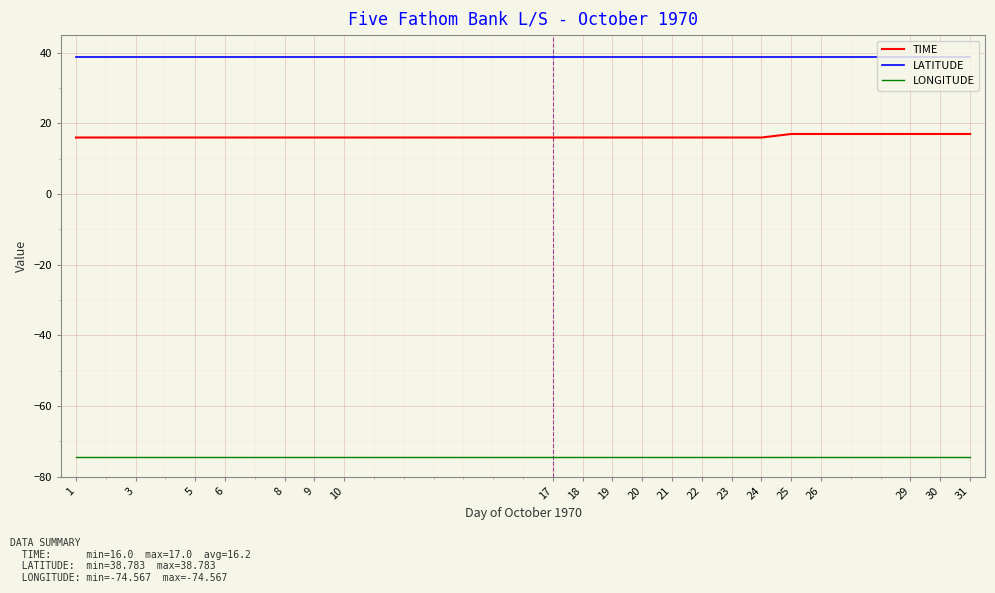

How many lines are shown in the chart?

3